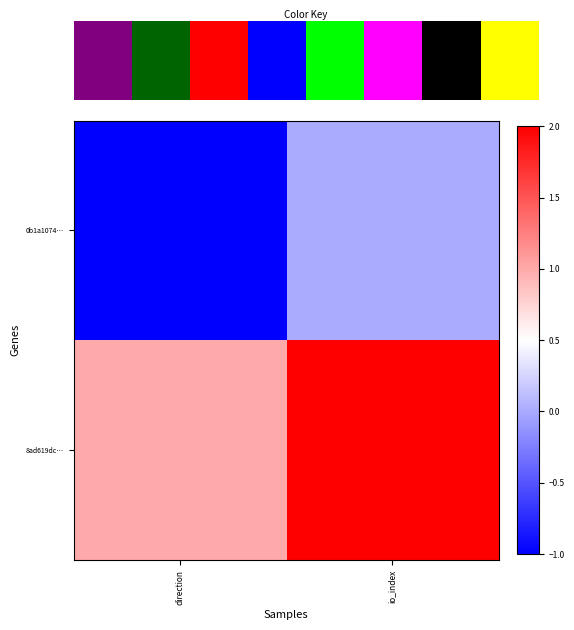

What is the sum of the 0b1a1074… values at io_index and direction?

-1